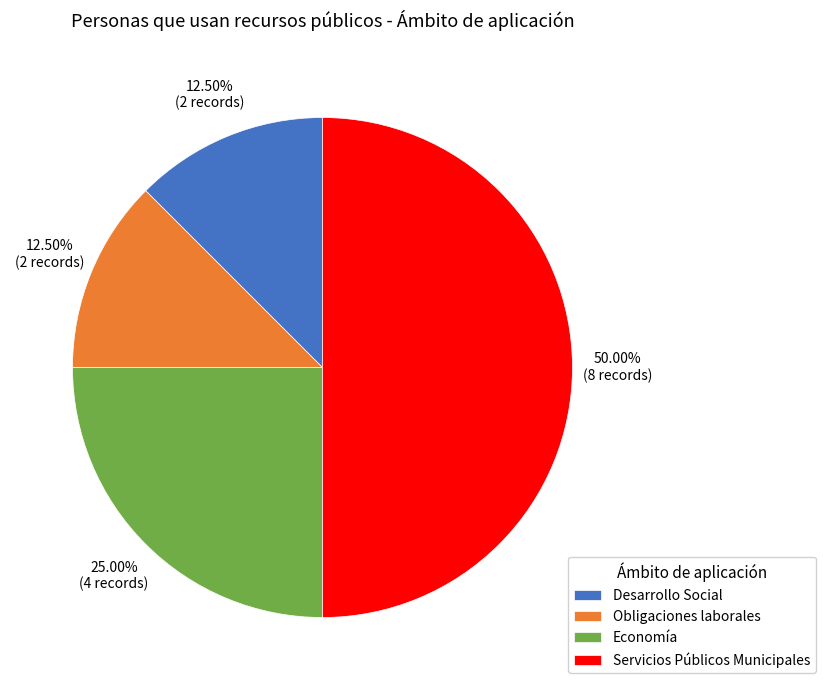

What is the largest slice in the pie chart?

Servicios Públicos Municipales